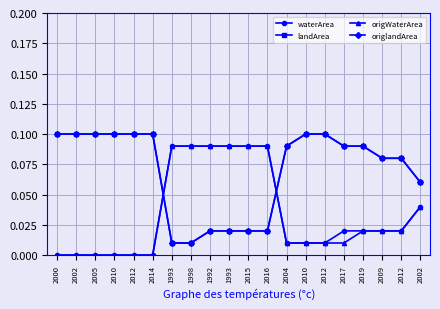

Is this an area chart (filled region under the line)?

No